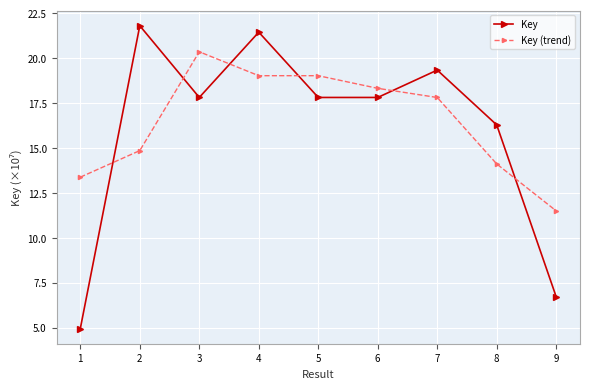

What are all the series names shown in the legend?

Key, Key (trend)